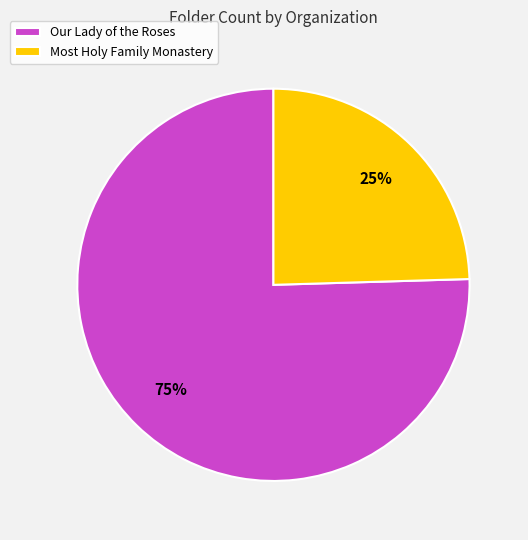

Is there any slice that represents more than half of the pie?

Yes